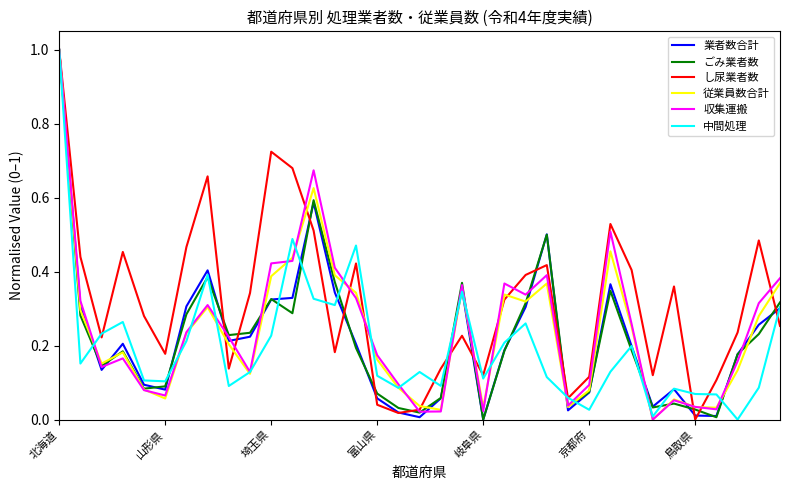

Which series has the largest total across all categories?

し尿業者数